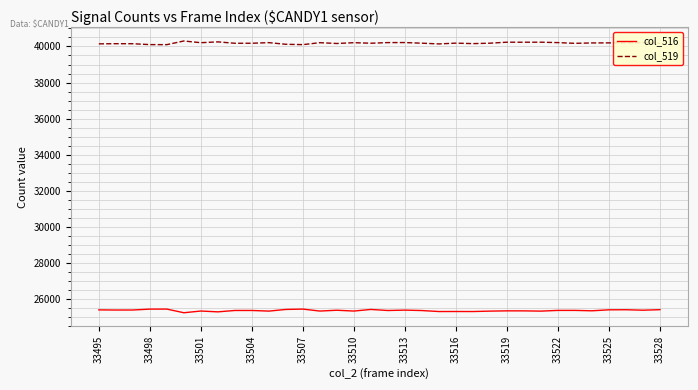

What is the greatest value displayed?

40305